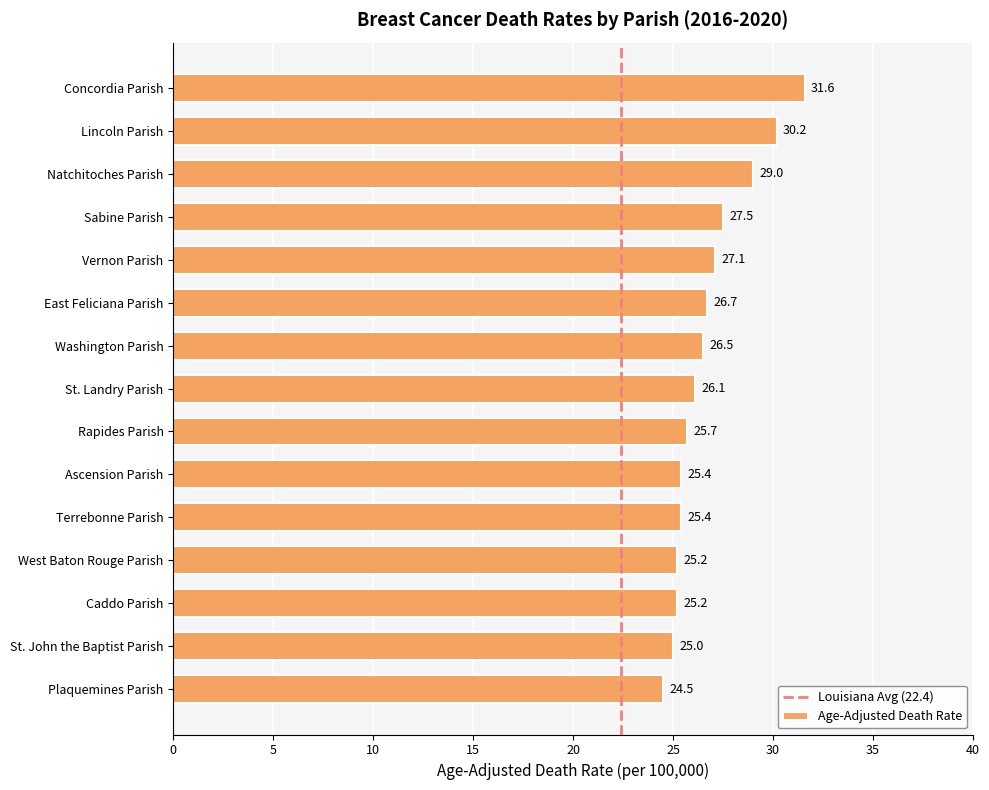

Does the chart contain stacked bars?

No